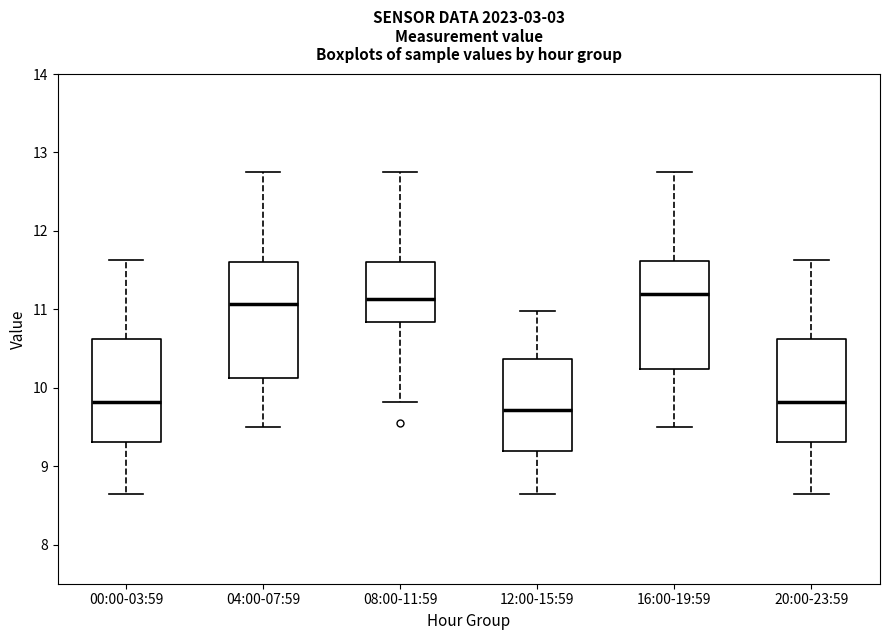

Where is the upper edge of the box for 08:00-11:59 on the y-axis? The values are not printed on the chart, so give them approximately, as read against the axis.

11.6